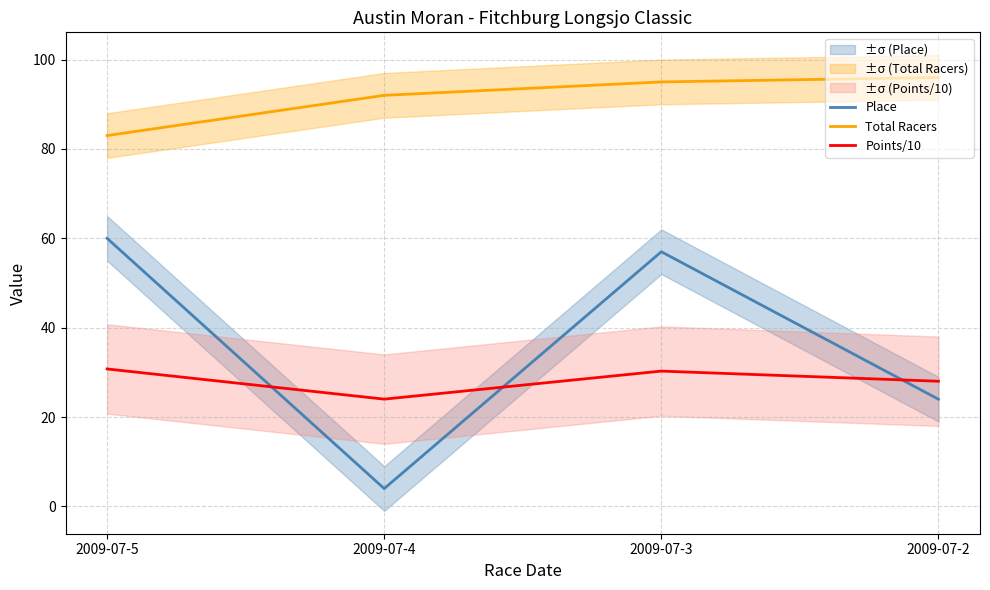

What is the value of the Points/10 point at the 1st from the left?

30.8